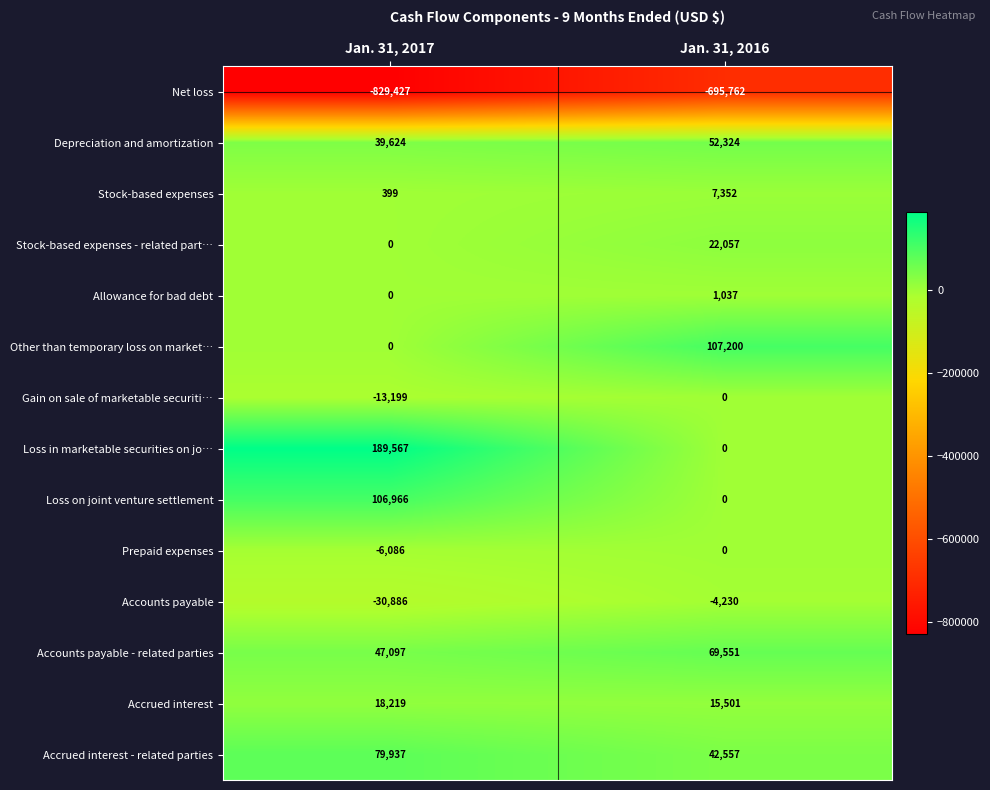

How many series are shown in this chart?

14